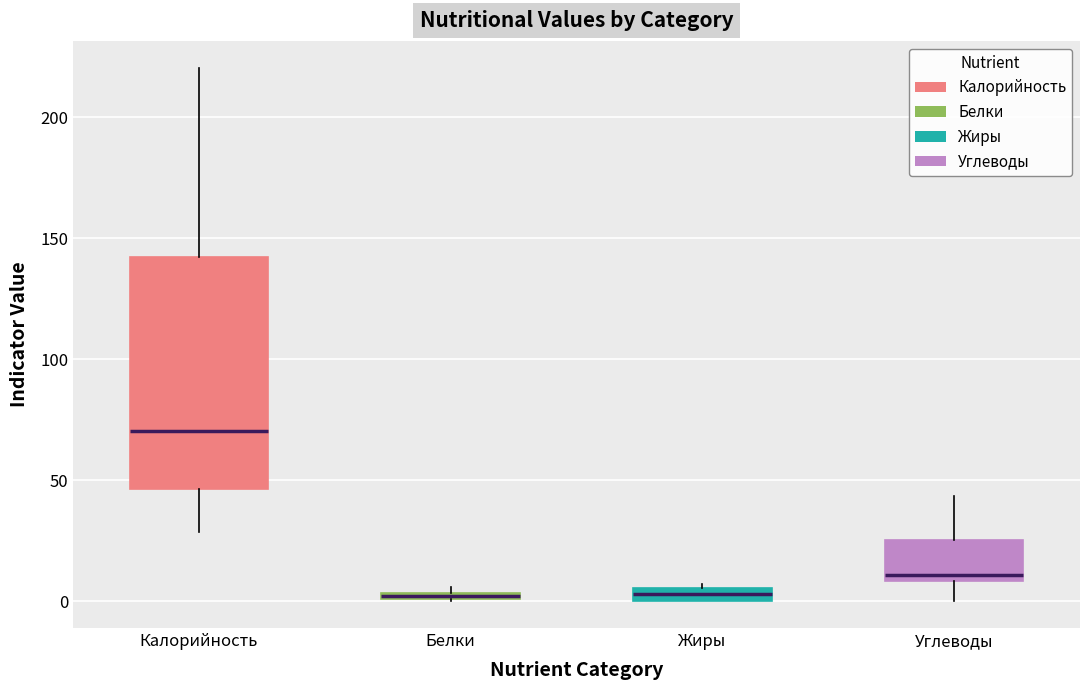

Where is the lower edge of the box for Углеводы on the y-axis? The values are not printed on the chart, so give them approximately, as read against the axis.

10